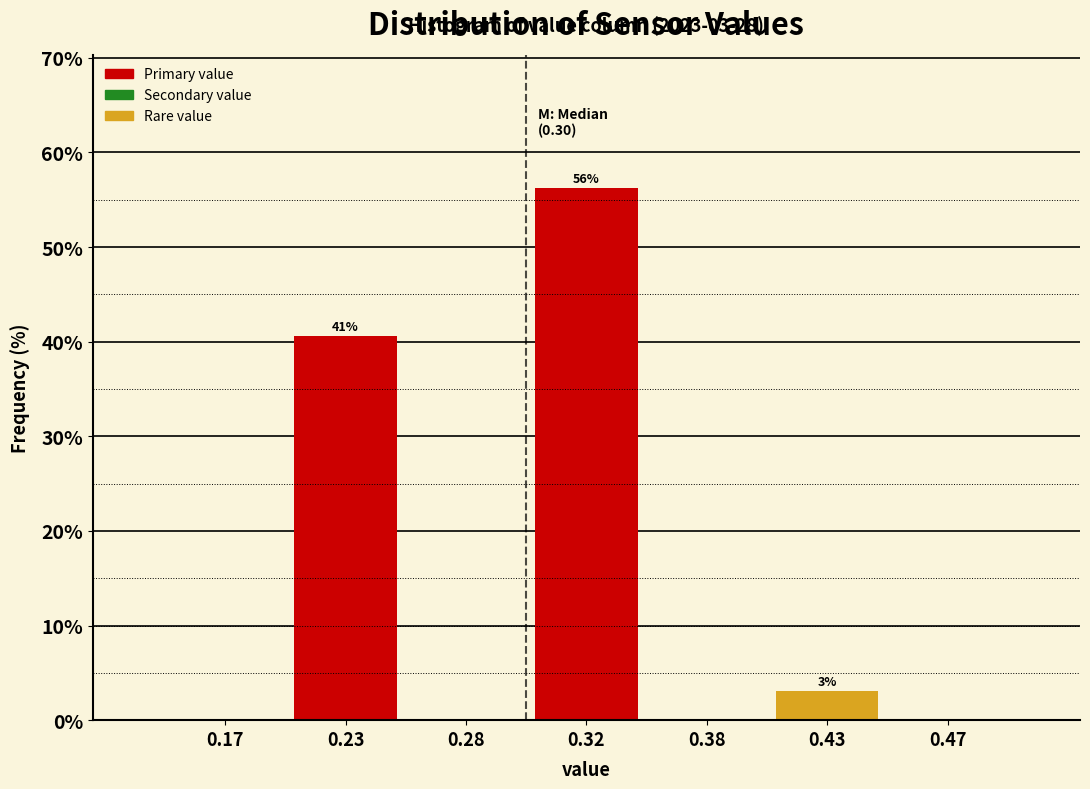

What is the sum of all values?

100.0